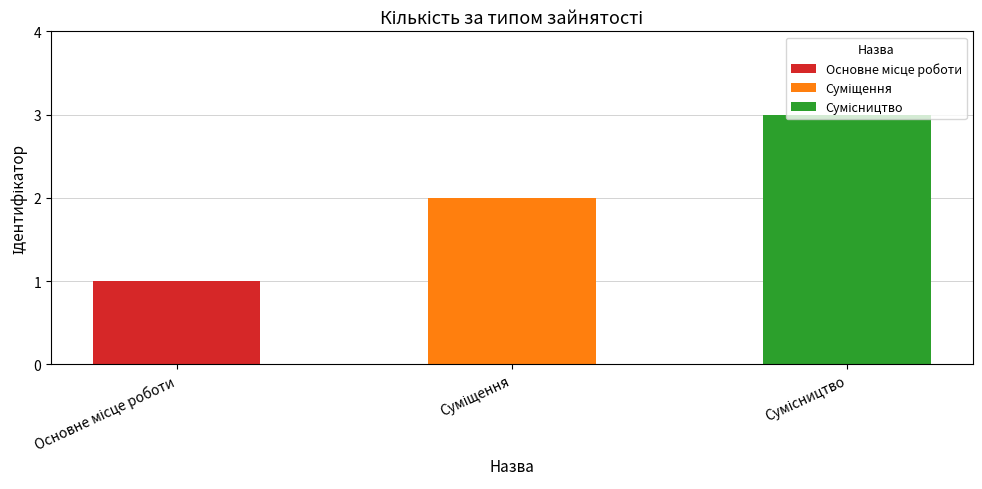

What is the sum of the values at Сумісництво and Основне місце роботи?

4